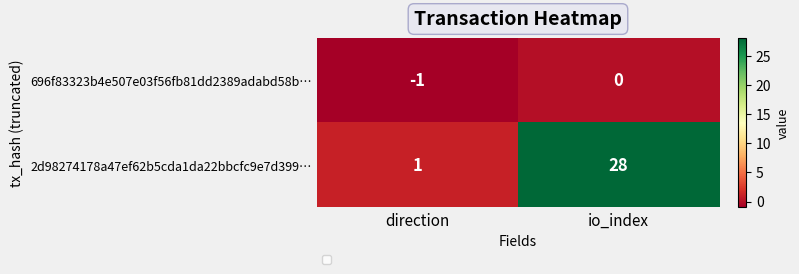

Is it true that 2d98274178a47ef62b5cda1da22bbcfc9e7d399… equals 18 at io_index?

False